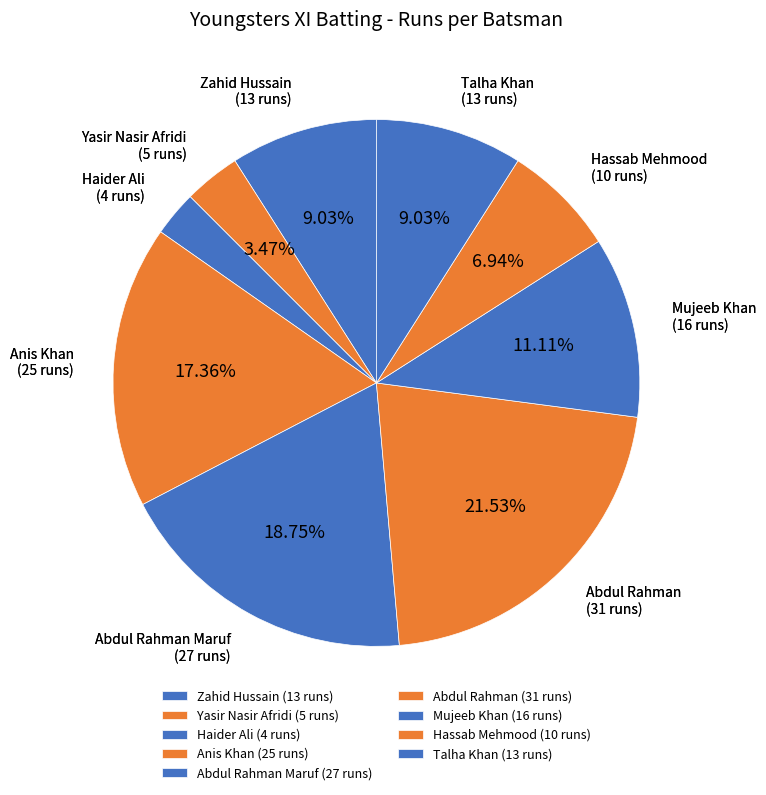

How many slices are in this pie chart?

9